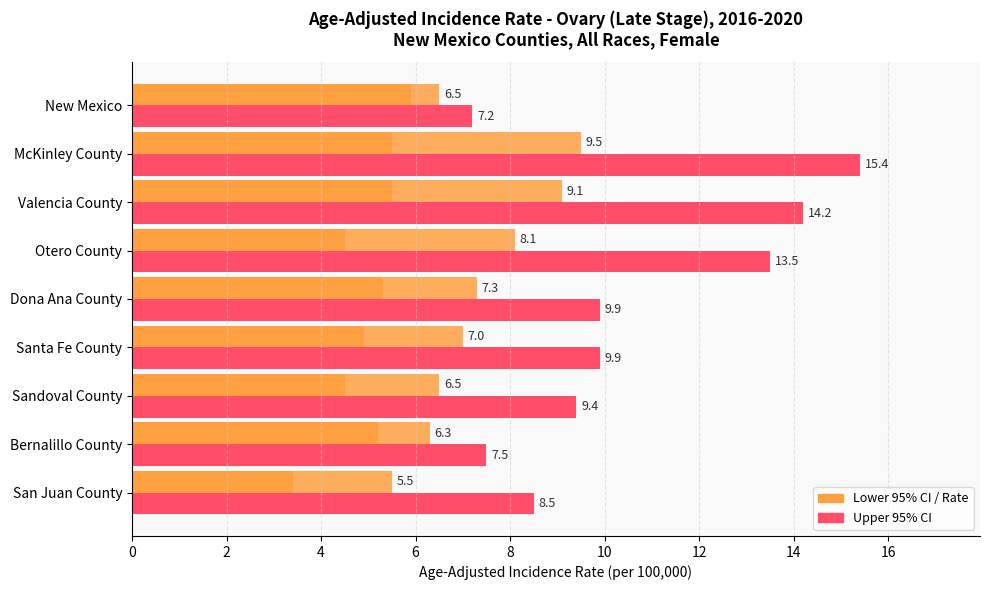

True or false: Lower 95% CI has a value of 2.3 at Santa Fe County.

False